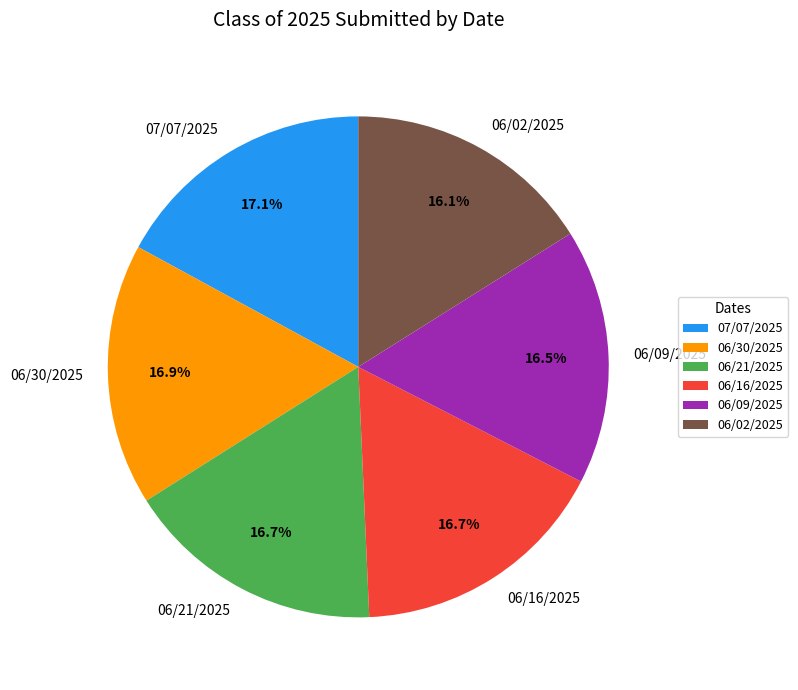

What is the ratio of the value at 06/02/2025 to the value at 06/21/2025?

1.0